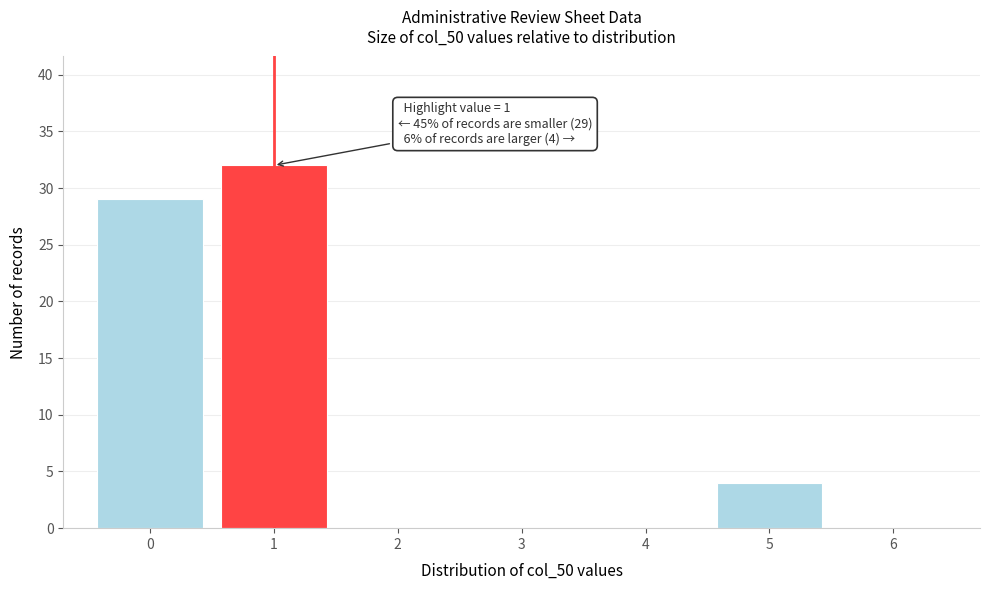

Over which range of the x-axis is the bar tallest?

0.5 to 1.5